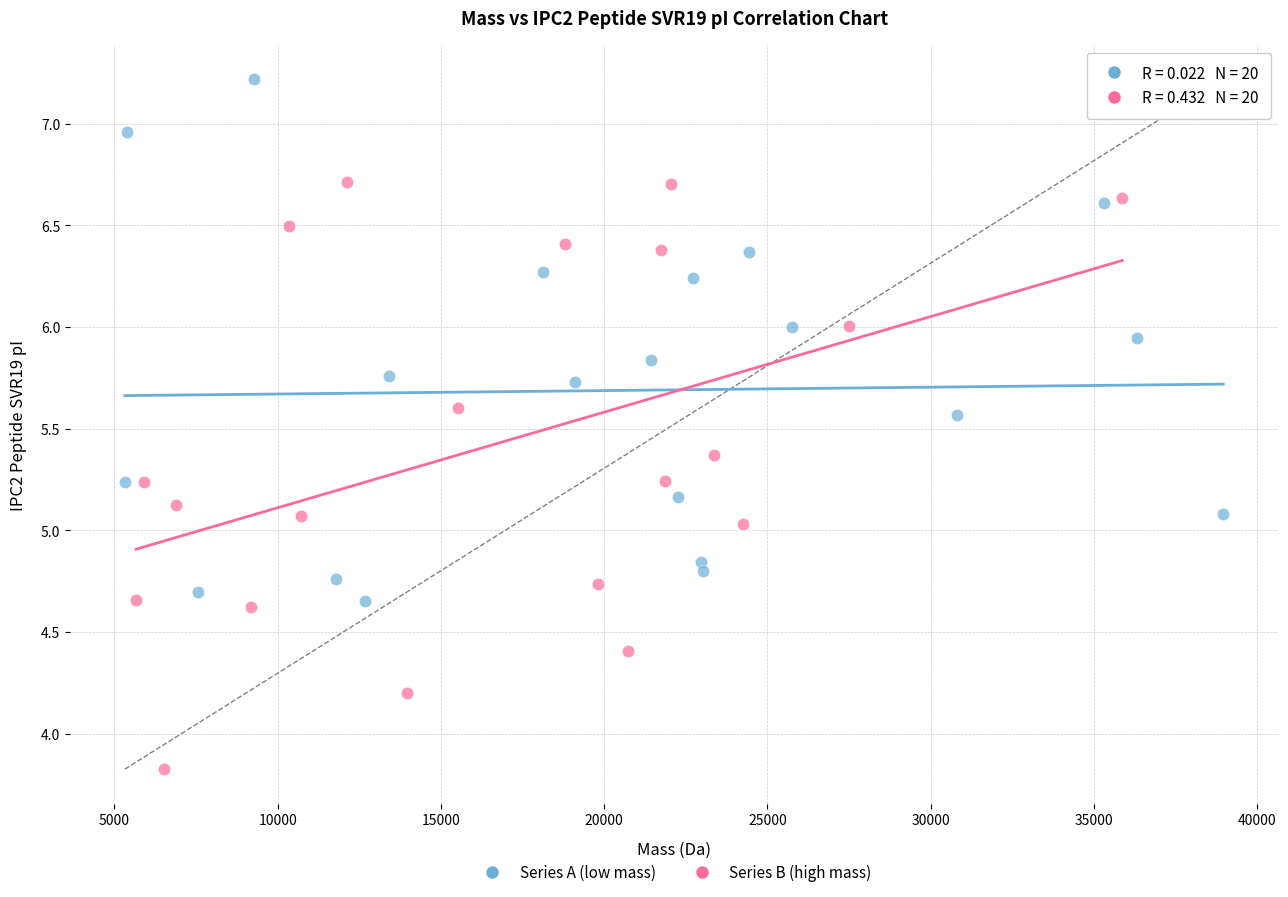

Which series contains the lowest Y value?

Series B (high mass)